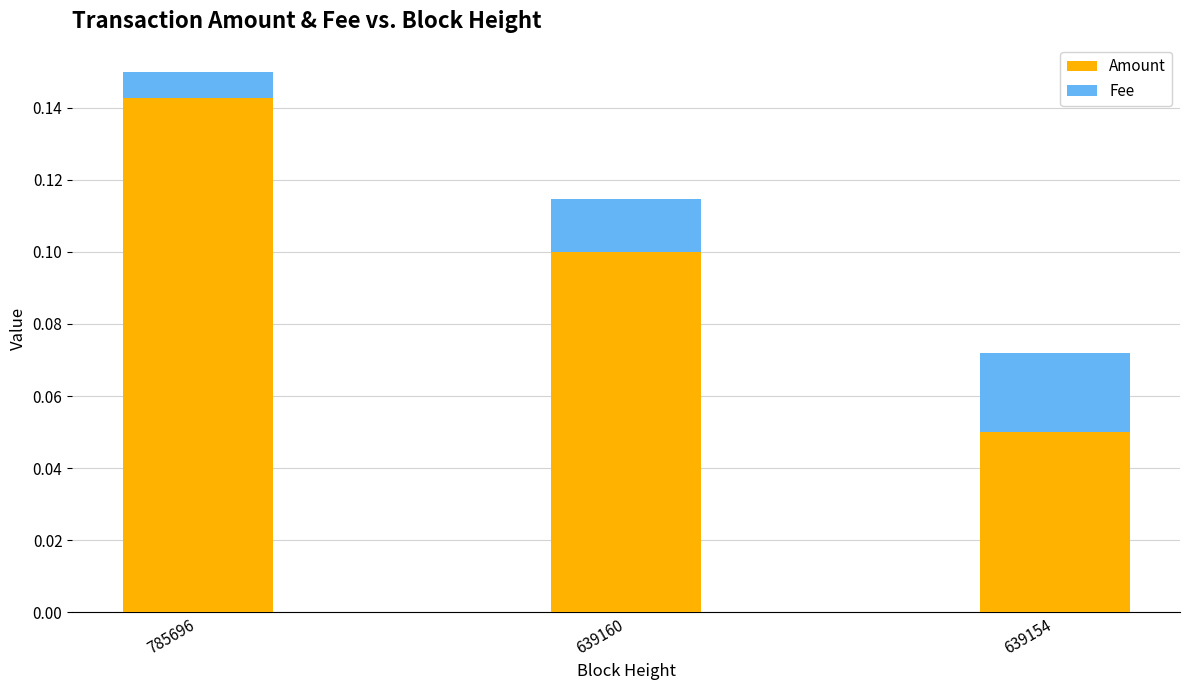

Are the bars grouped side by side (vs. stacked)?

No